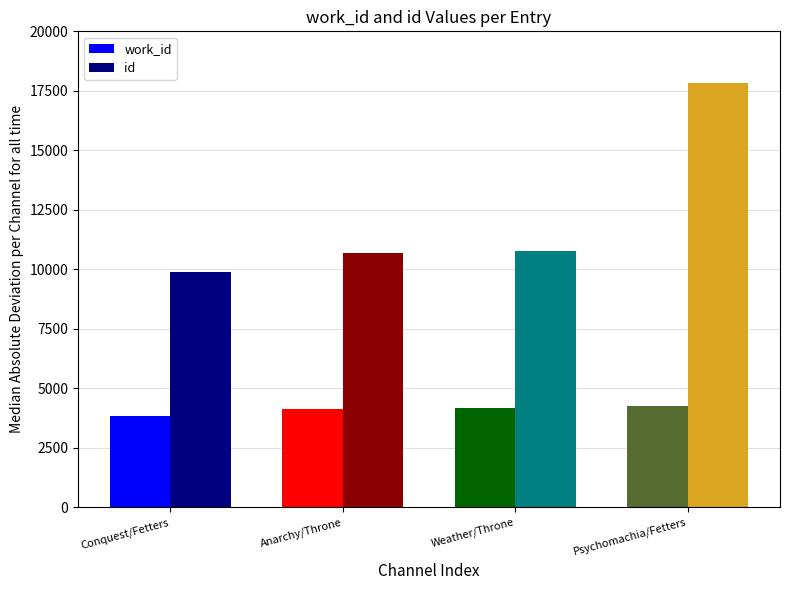

What are all the series names shown in the legend?

work_id, id